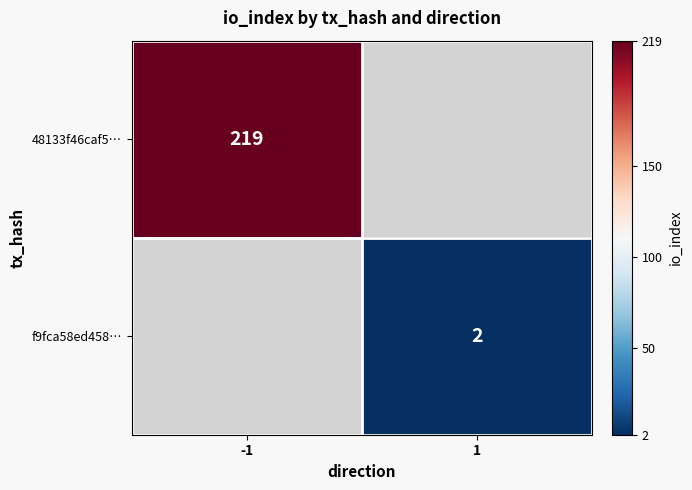

Which has a higher value, 1 or -1?

-1